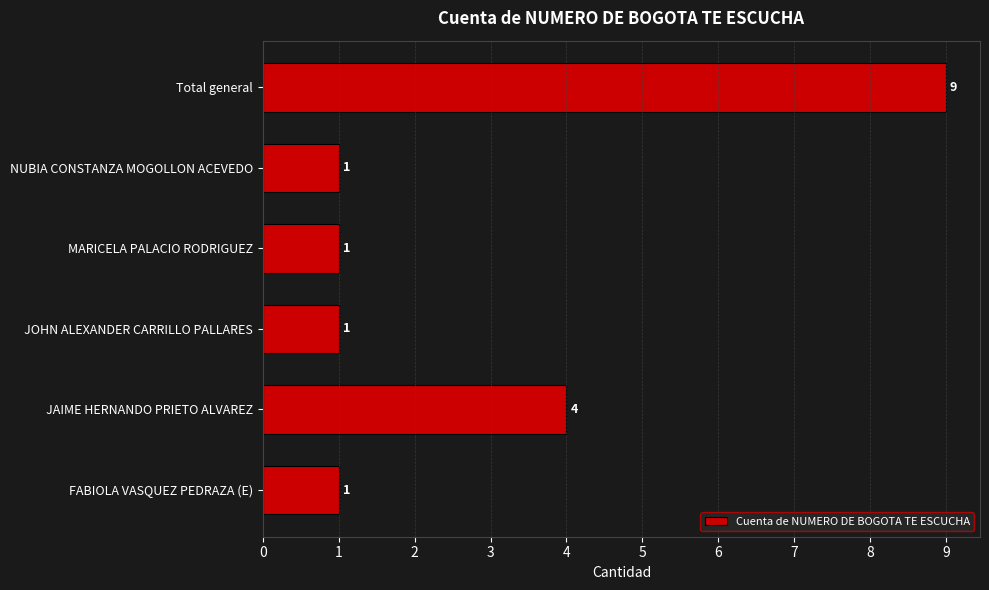

Are the bars horizontal?

Yes